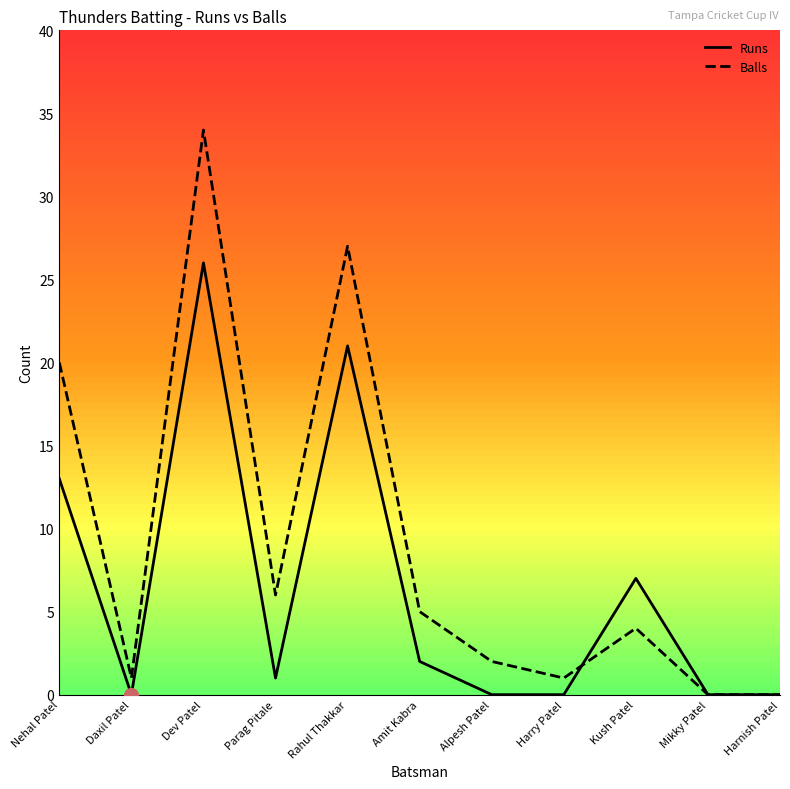

The Runs series shows 13 at Nehal Patel. True or false?

True